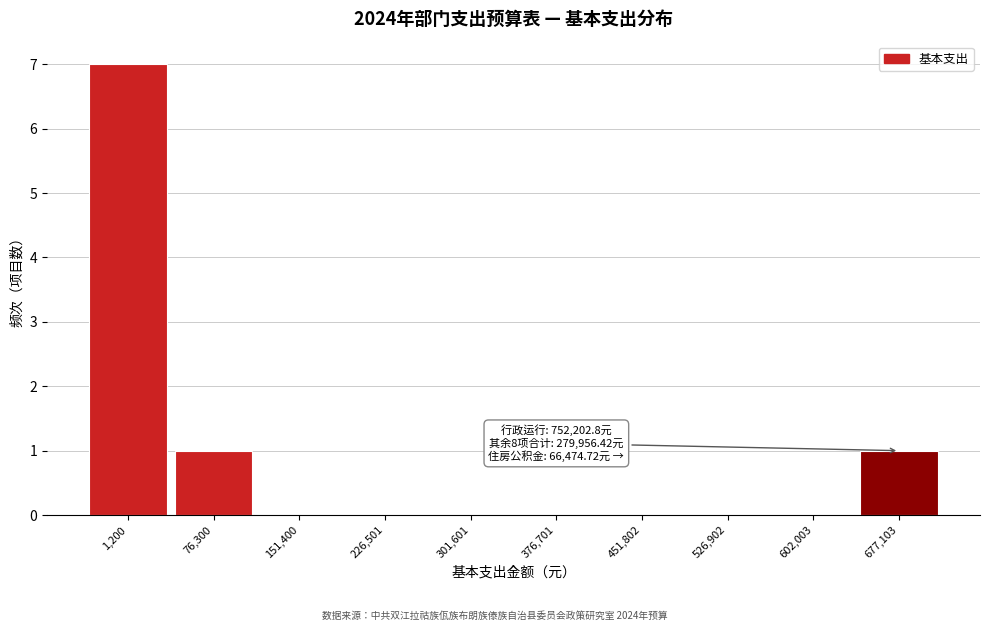

Reading right to left, extract all data points from this chart.

677,103=1	602,003=0	526,902=0	451,802=0	376,701=0	301,601=0	226,501=0	151,400=0	76,300=1	1,200=7